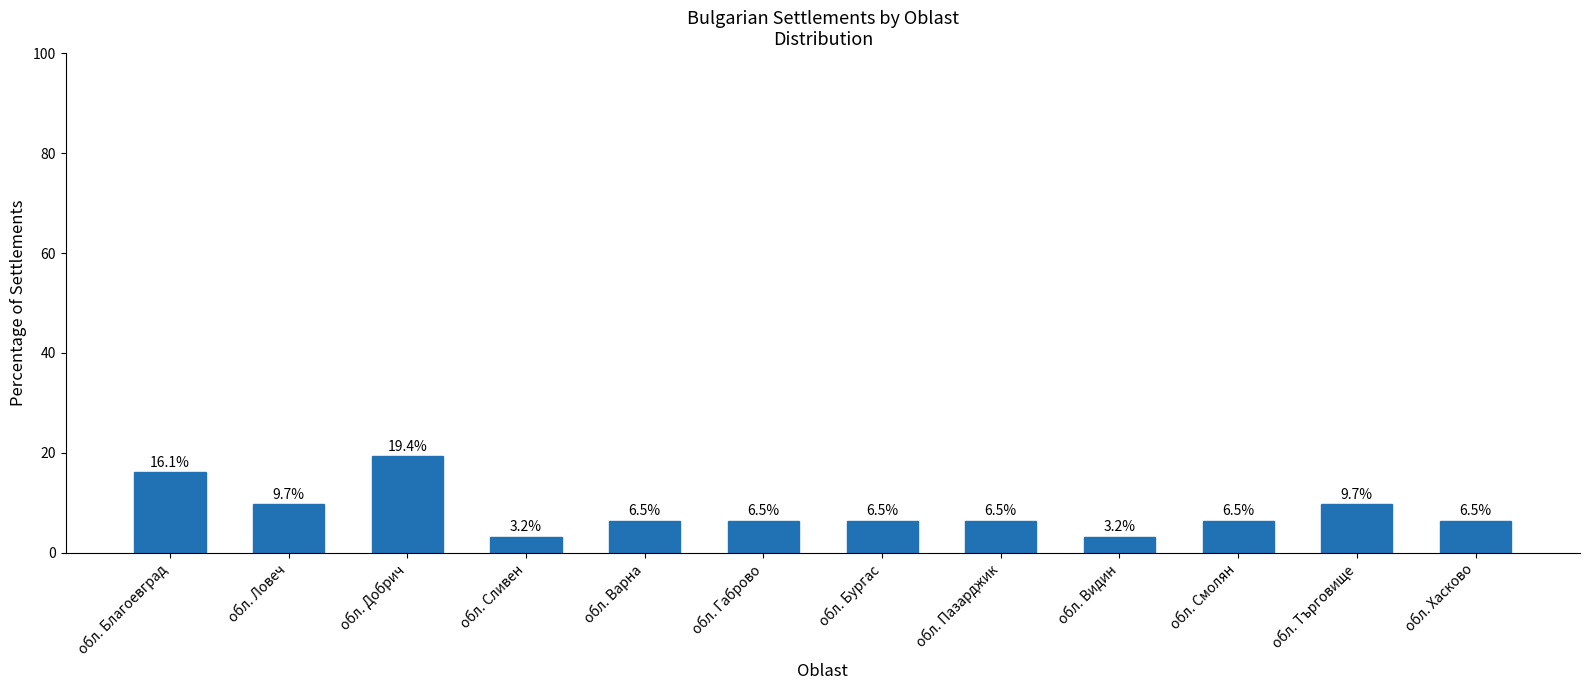

What is the maximum value shown in the chart?

19.4